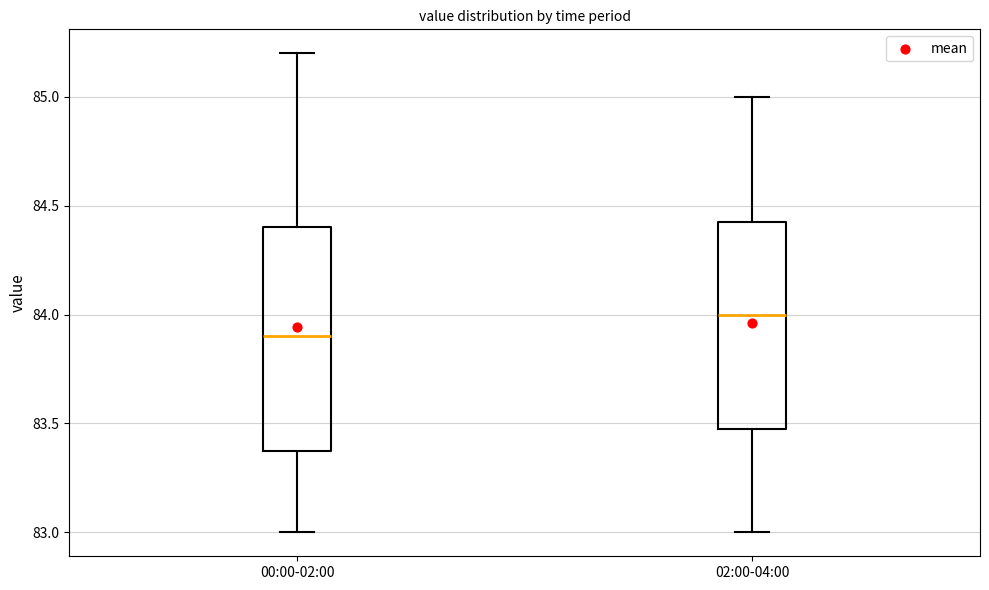

Reading left to right, transcribe this box plot: for each box, give where its median line is, the range the box spans, and where its two whiskers end, as read against the y-axis. The values are not printed on the chart, so give them approximately, as read against the axis.

00:00-02:00: median 83.90, box 83.40 to 84.40, whiskers 83.00 to 85.20
02:00-04:00: median 84.00, box 83.50 to 84.45, whiskers 83.00 to 85.00